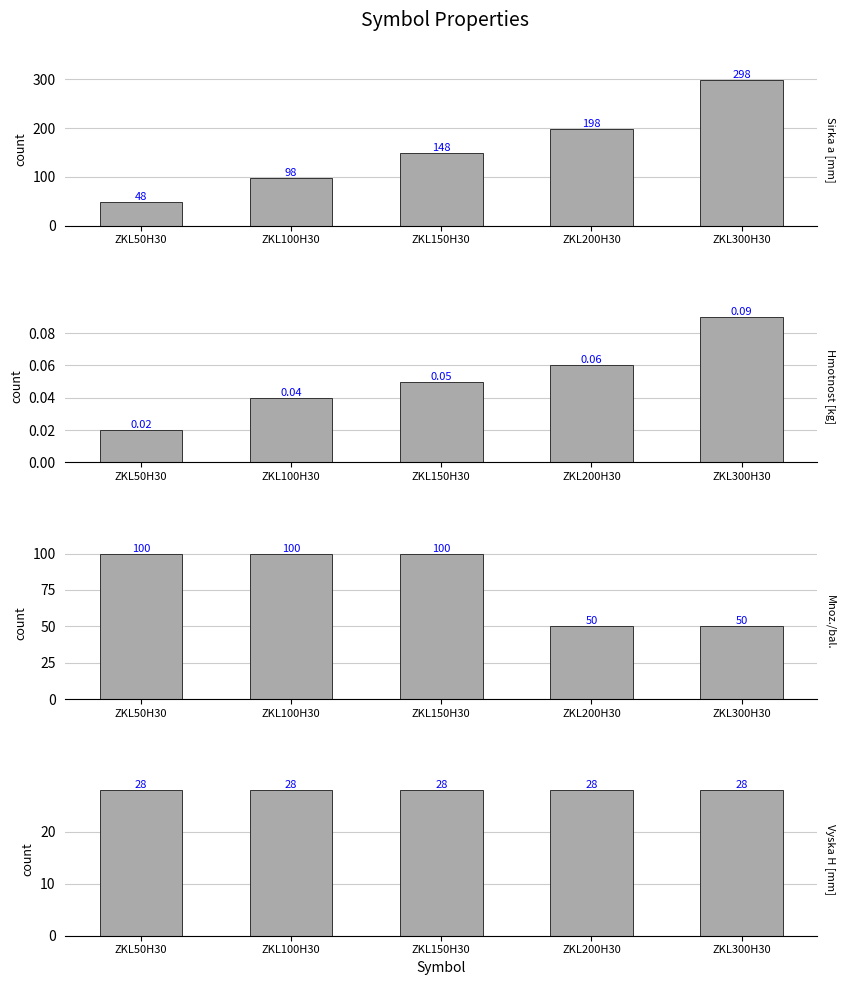

Which has a higher value, ZKL100H30 or ZKL300H30?

ZKL300H30